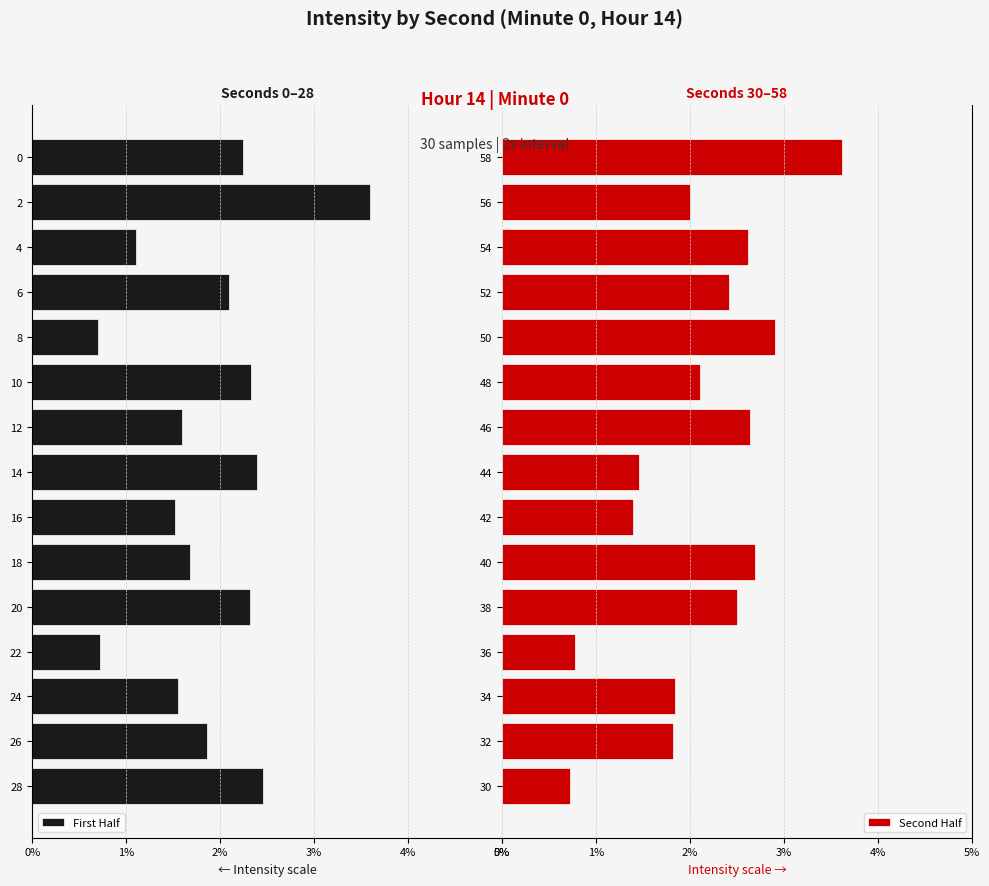

Which series has the largest total across all categories?

Second Half